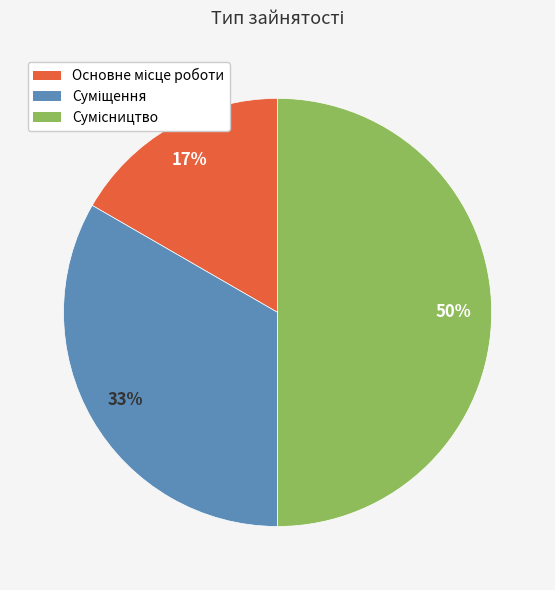

To the nearest percent, what is the difference between the largest and smallest slice percentages?

33%